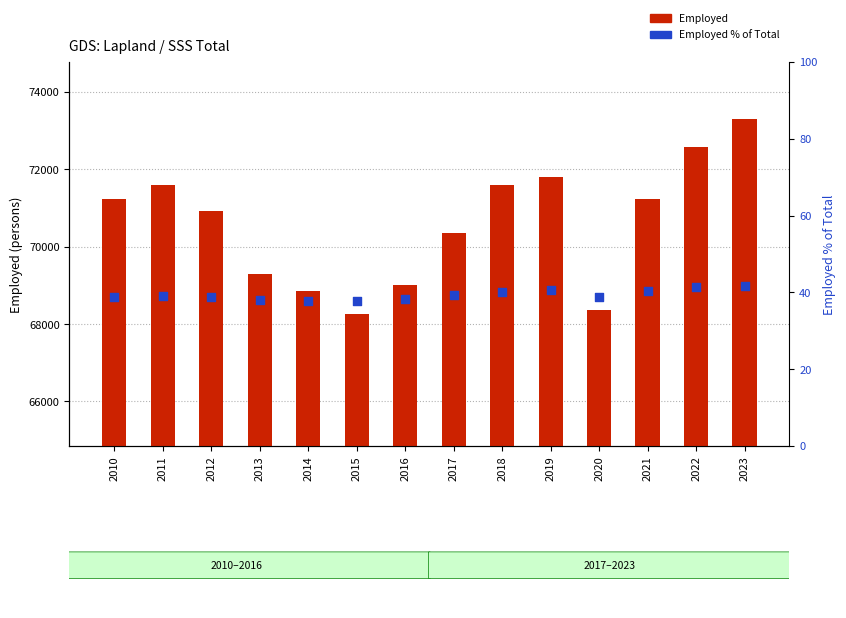

Which series has the largest total across all categories?

Employed